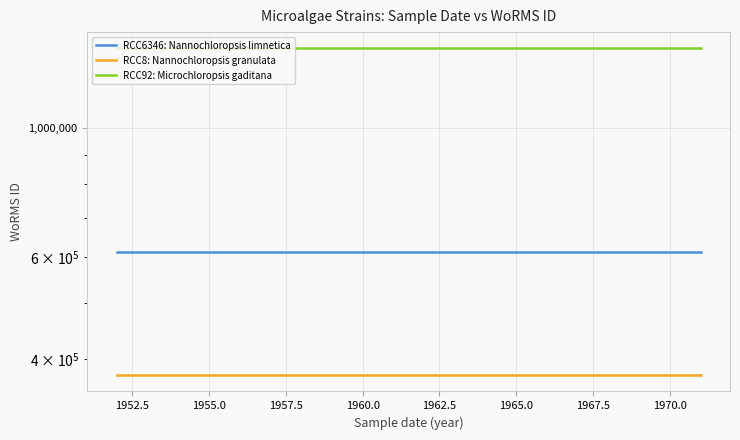

Reading right to left, what are all the values shown in this chart?

RCC6346: Nannochloropsis limnetica: 613134	613134	613134
RCC8: Nannochloropsis granulata: 375856	375856	375856
RCC92: Microchloropsis gaditana: 1370287	1370287	1370287